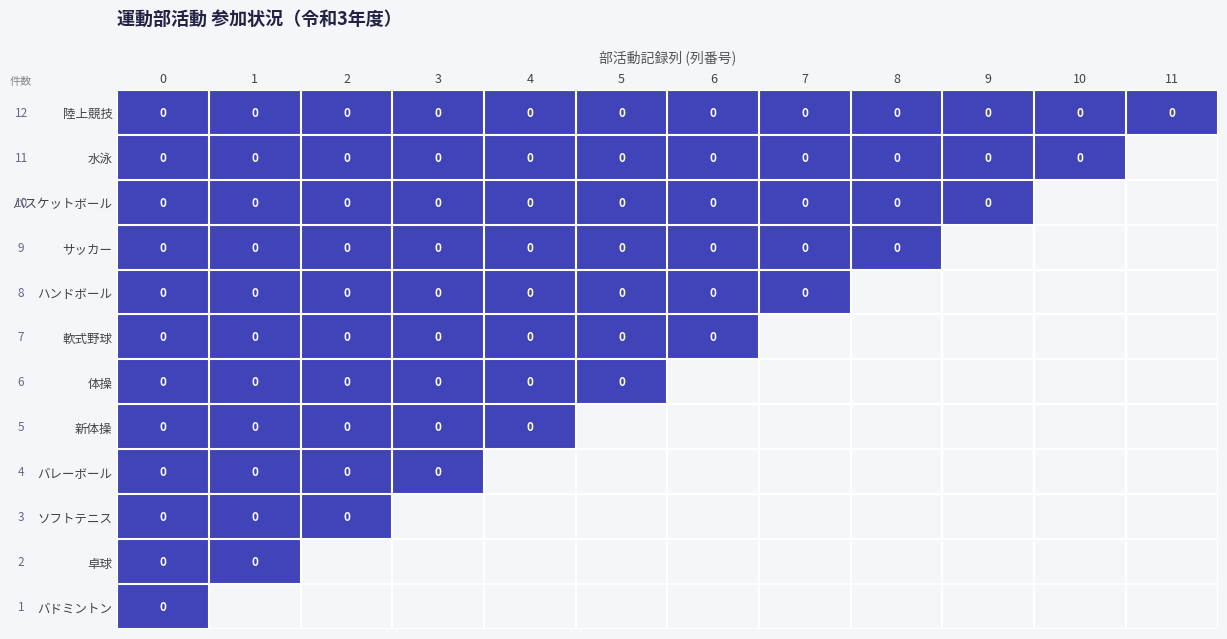

Reading left to right, transcribe all the data shown in this chart.

col_counts=12	1=11	2=10	3=9	4=8	5=7	6=6	7=5	8=4	9=3	10=2	11=1